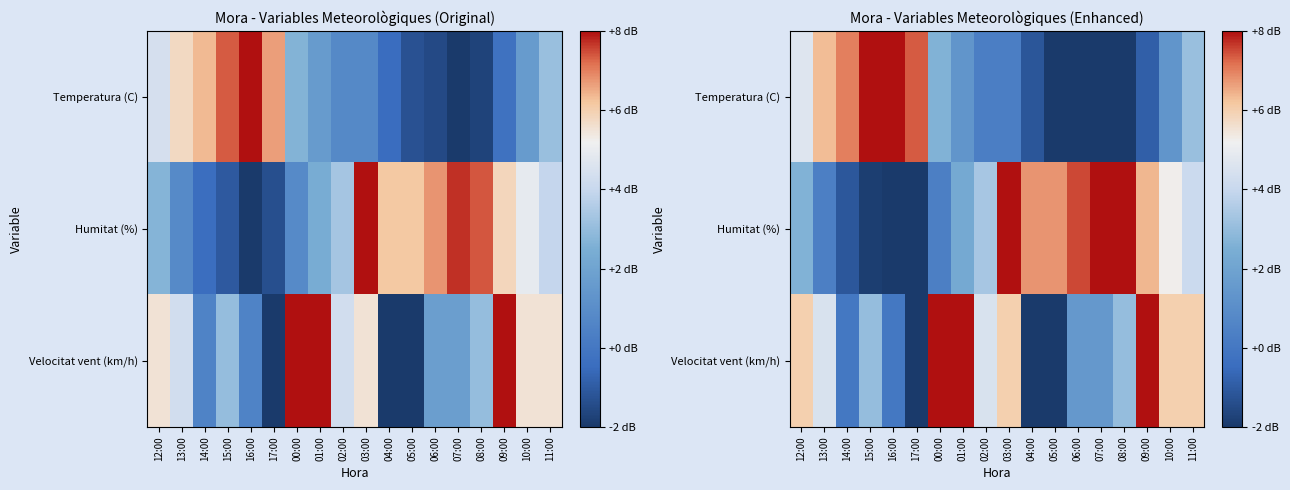

At which label does Humitat (%) first exceed 4?

03:00